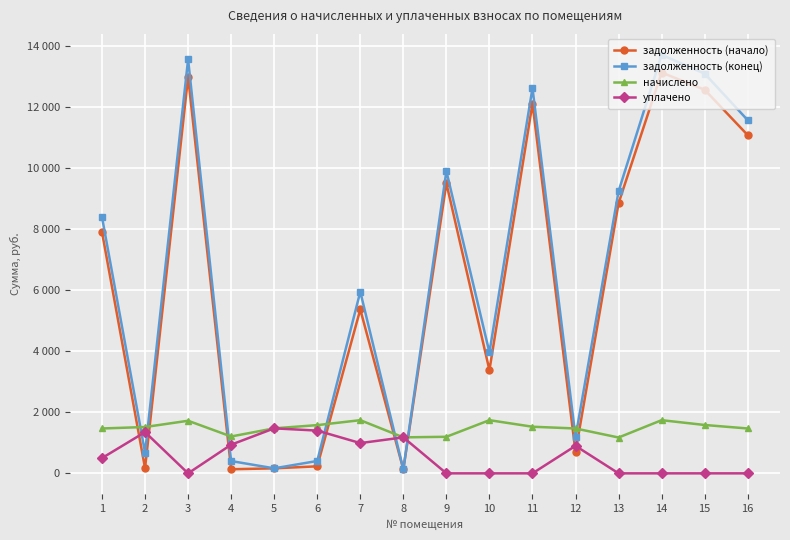

What are all the series names shown in the legend?

задолженность (начало), задолженность (конец), начислено, уплачено